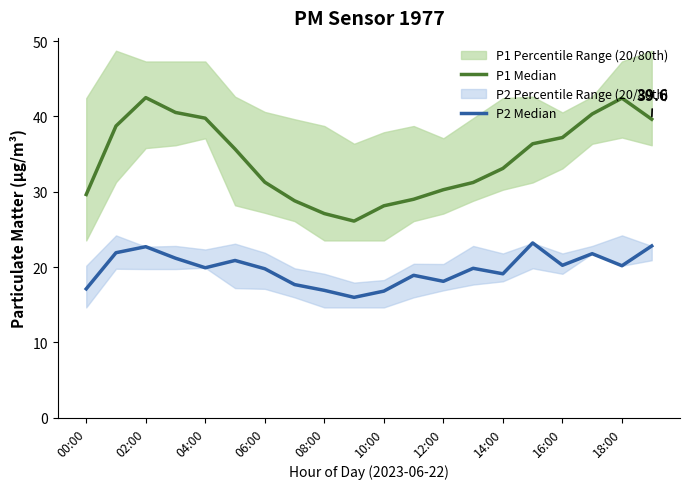

List the series in order of their overall mean, highest first.

P1 Median, P2 Median